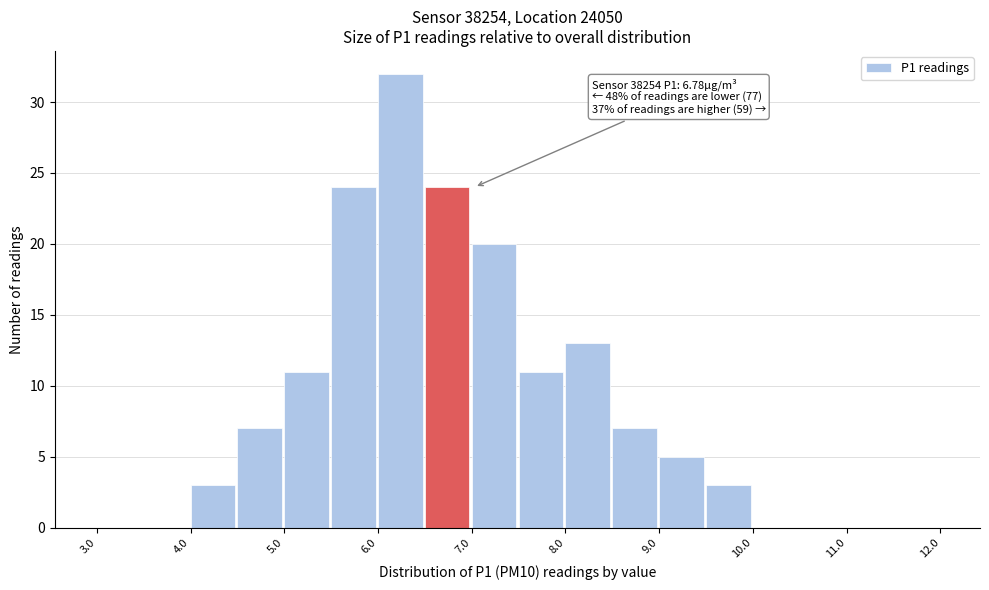

Over which range of the x-axis is the bar tallest?

6.0 to 6.5